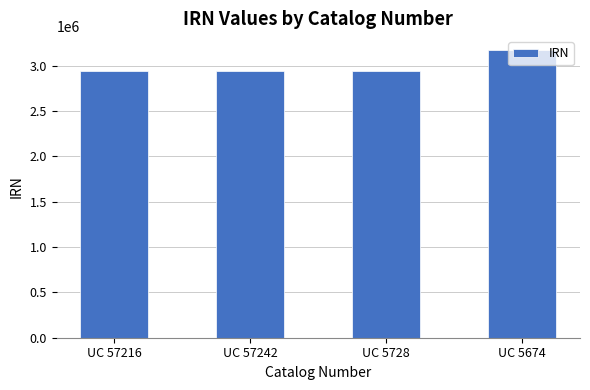

What is the difference between the second highest and minimum values?

266